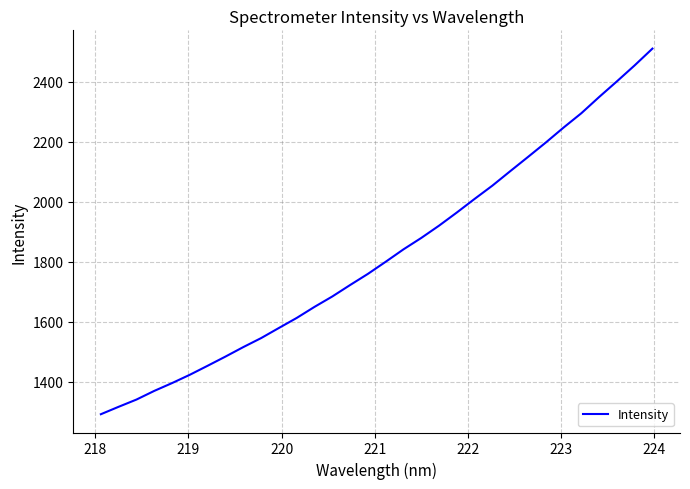

What is the difference between the maximum and minimum values?

1219.5